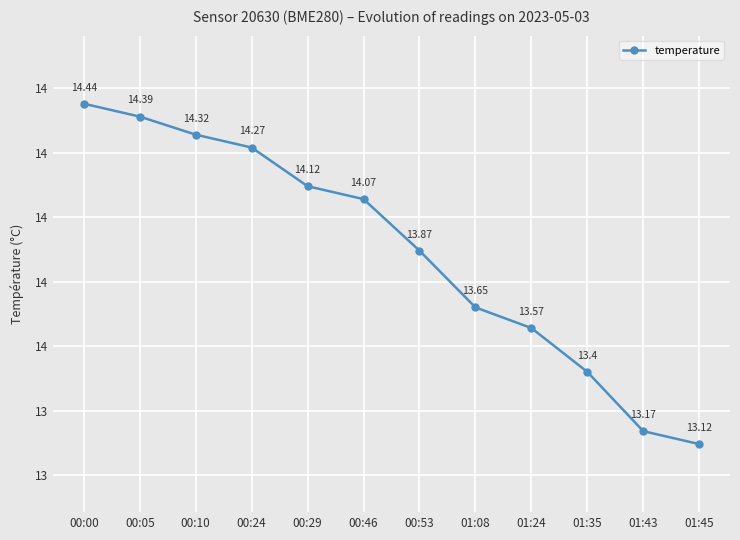

What is the smallest value displayed?

13.1